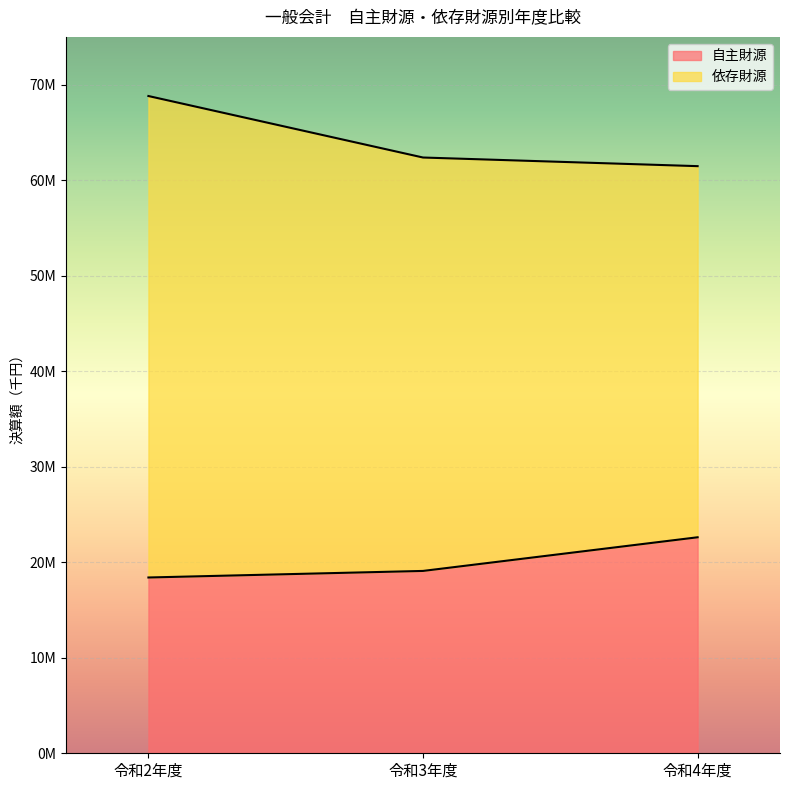

Count the values in the range 18403372 to 22613762.

3